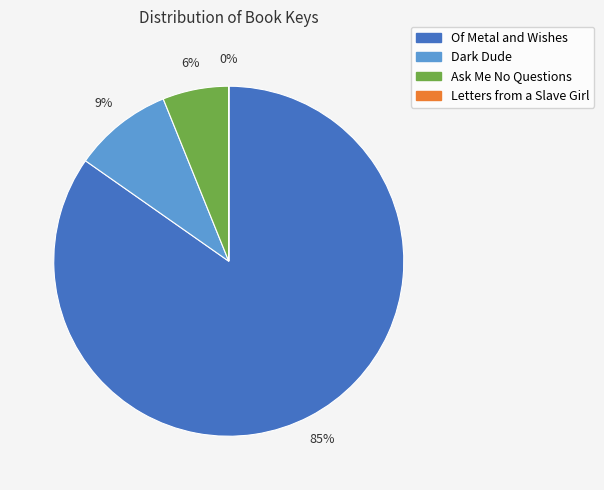

True or false: Dark Dude accounts for 9% of the total.

True